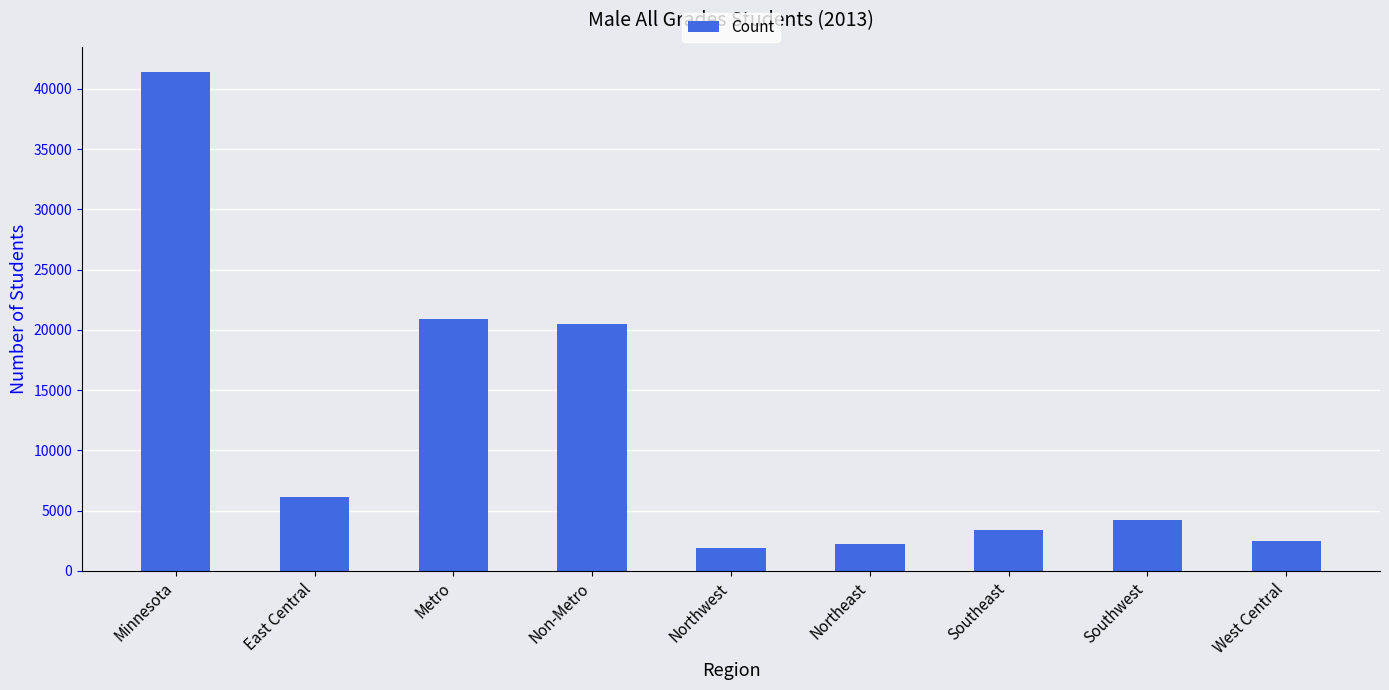

What is the maximum value shown in the chart?

41409